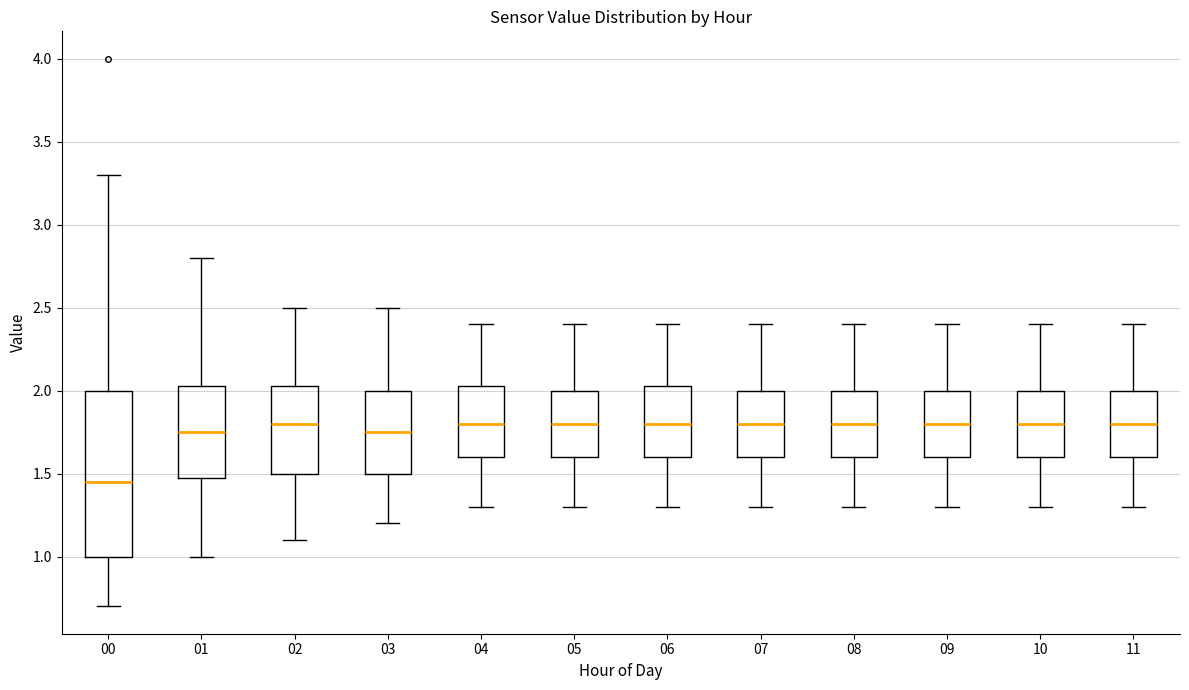

Reading left to right, transcribe this box plot: for each box, give where its median line is, the range the box spans, and where its two whiskers end, as read against the y-axis. The values are not printed on the chart, so give them approximately, as read against the axis.

00: median 1.45, box 1.00 to 2.00, whiskers 0.70 to 3.30
01: median 1.75, box 1.50 to 2.05, whiskers 1.00 to 2.80
02: median 1.80, box 1.50 to 2.05, whiskers 1.10 to 2.50
03: median 1.75, box 1.50 to 2.00, whiskers 1.20 to 2.50
04: median 1.80, box 1.60 to 2.05, whiskers 1.30 to 2.40
05: median 1.80, box 1.60 to 2.00, whiskers 1.30 to 2.40
06: median 1.80, box 1.60 to 2.05, whiskers 1.30 to 2.40
07: median 1.80, box 1.60 to 2.00, whiskers 1.30 to 2.40
08: median 1.80, box 1.60 to 2.00, whiskers 1.30 to 2.40
09: median 1.80, box 1.60 to 2.00, whiskers 1.30 to 2.40
10: median 1.80, box 1.60 to 2.00, whiskers 1.30 to 2.40
11: median 1.80, box 1.60 to 2.00, whiskers 1.30 to 2.40